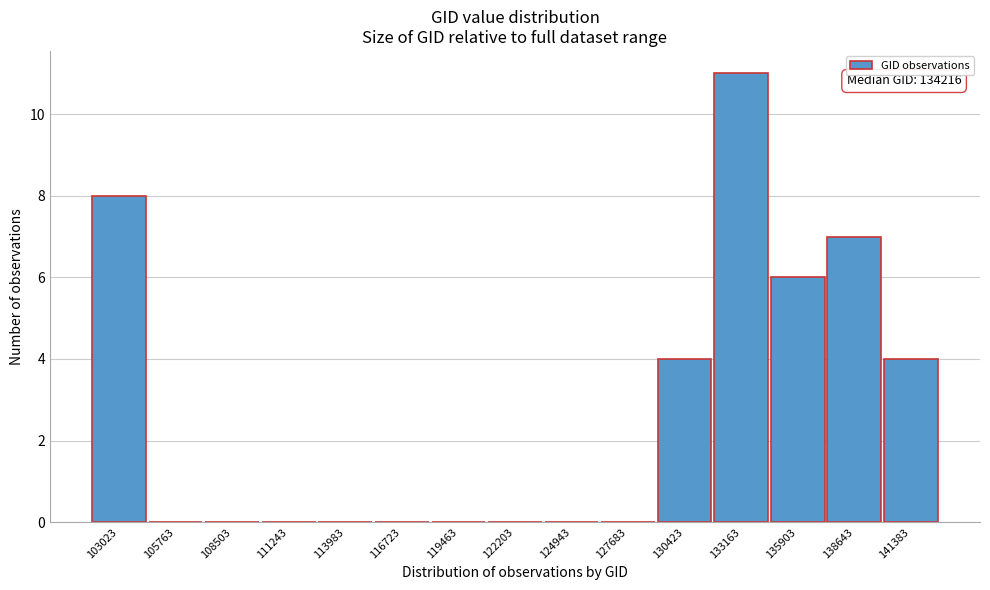

Reading left to right, list all the values displayed in this chart.

103023=8	105763=0	108503=0	111243=0	113983=0	116723=0	119463=0	122203=0	124943=0	127683=0	130423=4	133163=11	135903=6	138643=7	141383=4